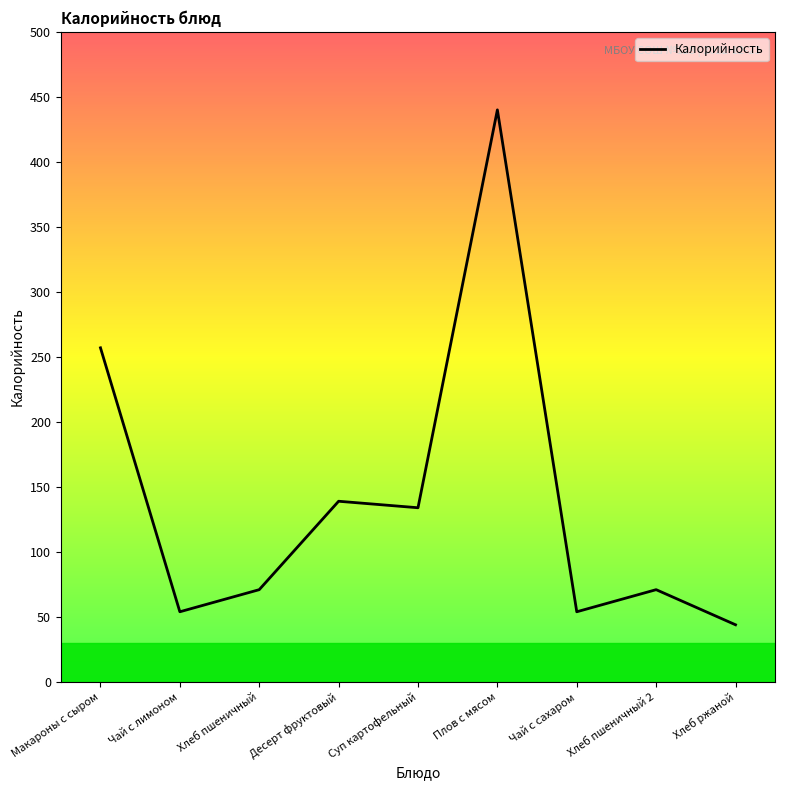

Which has a higher value, Хлеб ржаной or Хлеб пшеничный 2?

Хлеб пшеничный 2